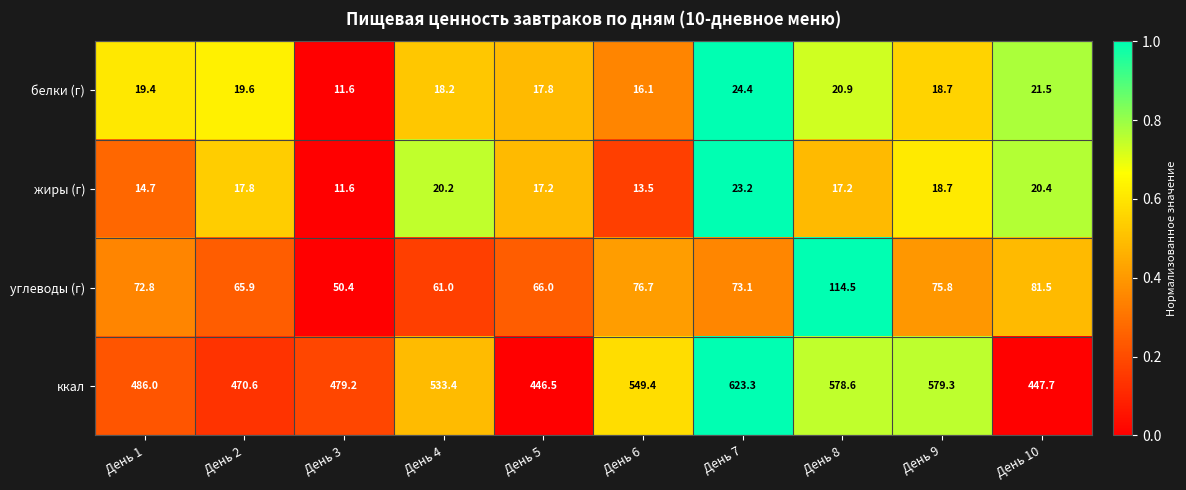

Where is ккал nearest to the value 534?

День 4